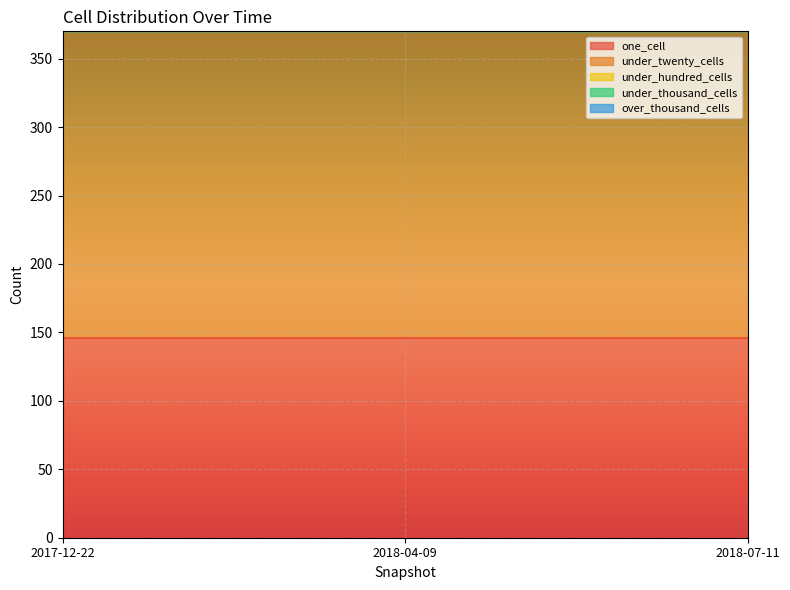

Rank the categories by under_thousand_cells value from highest to lowest.

2017-12-22, 2018-04-09, 2018-07-11